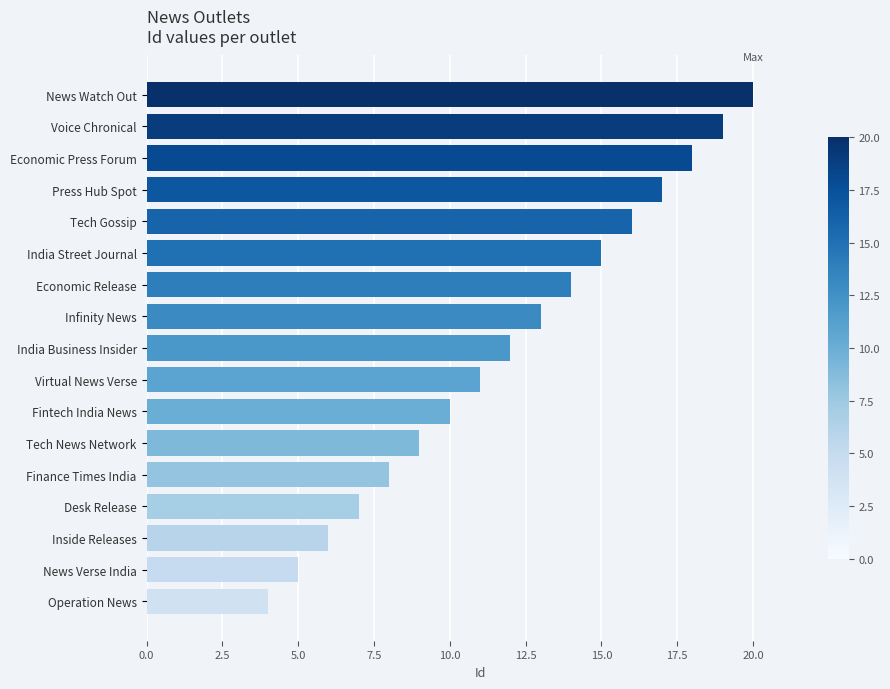

The chart shows a value of 7 at Desk Release. True or false?

True